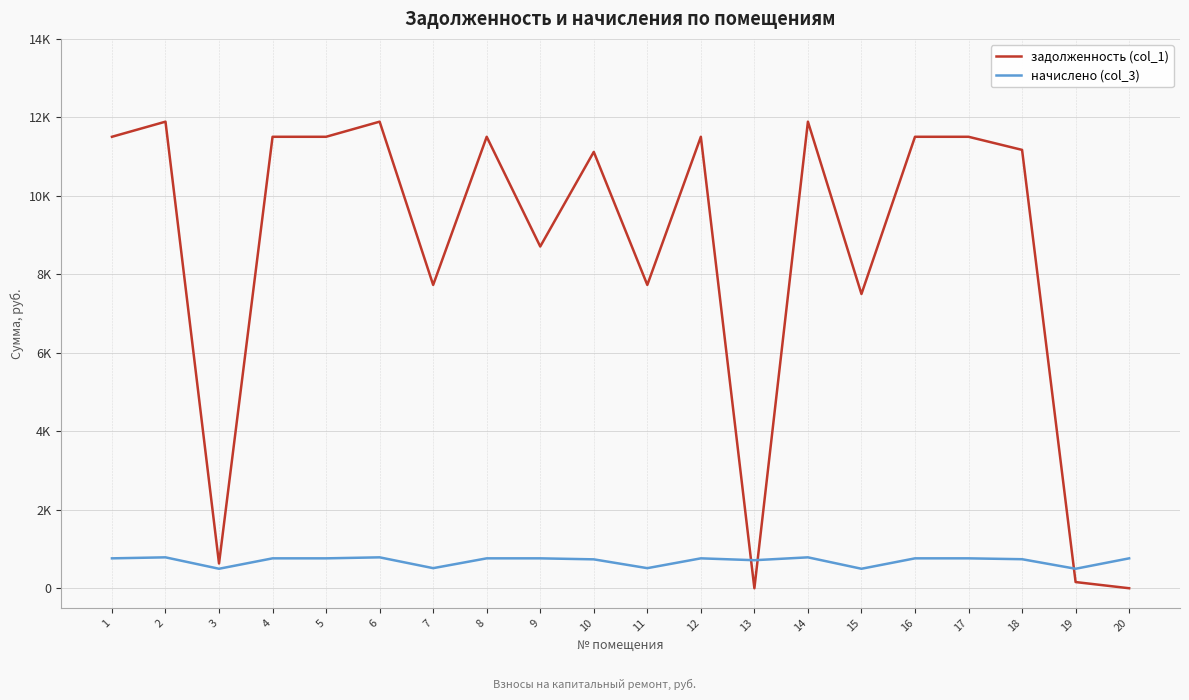

Does the chart have visible grid lines?

Yes